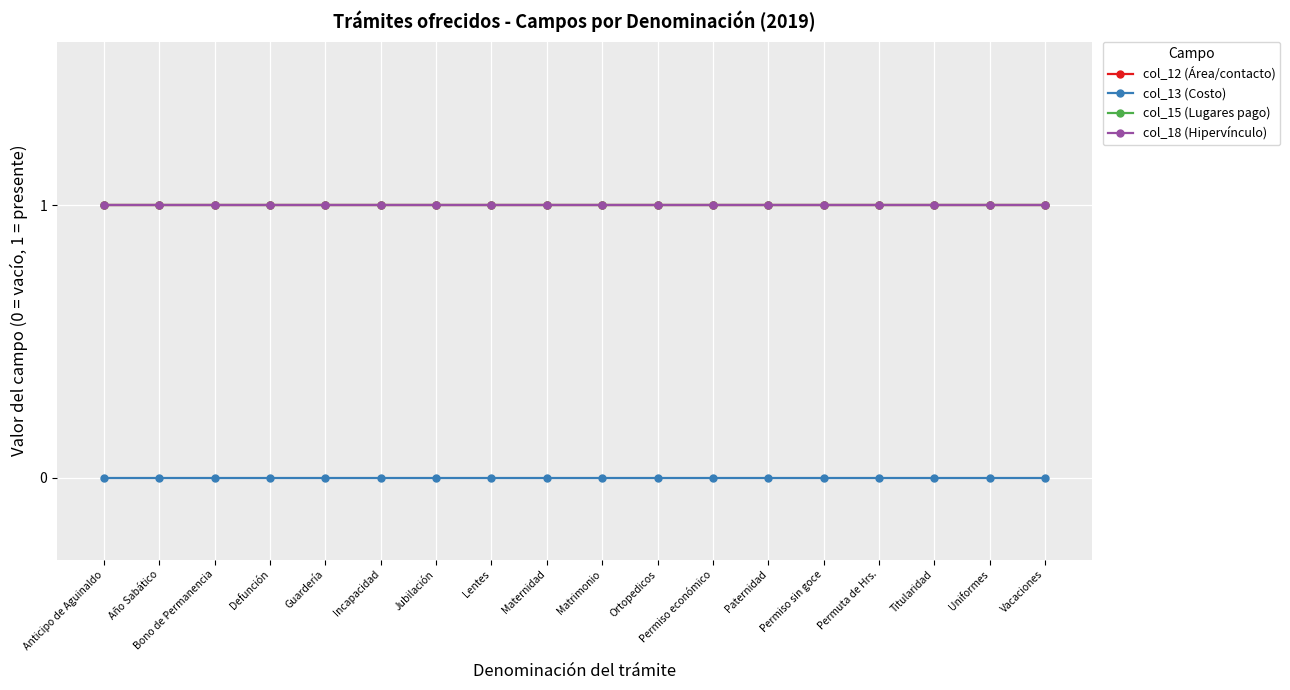

Where is col_15 (Lugares pago) nearest to the value 1?

Anticipo de Aguinaldo